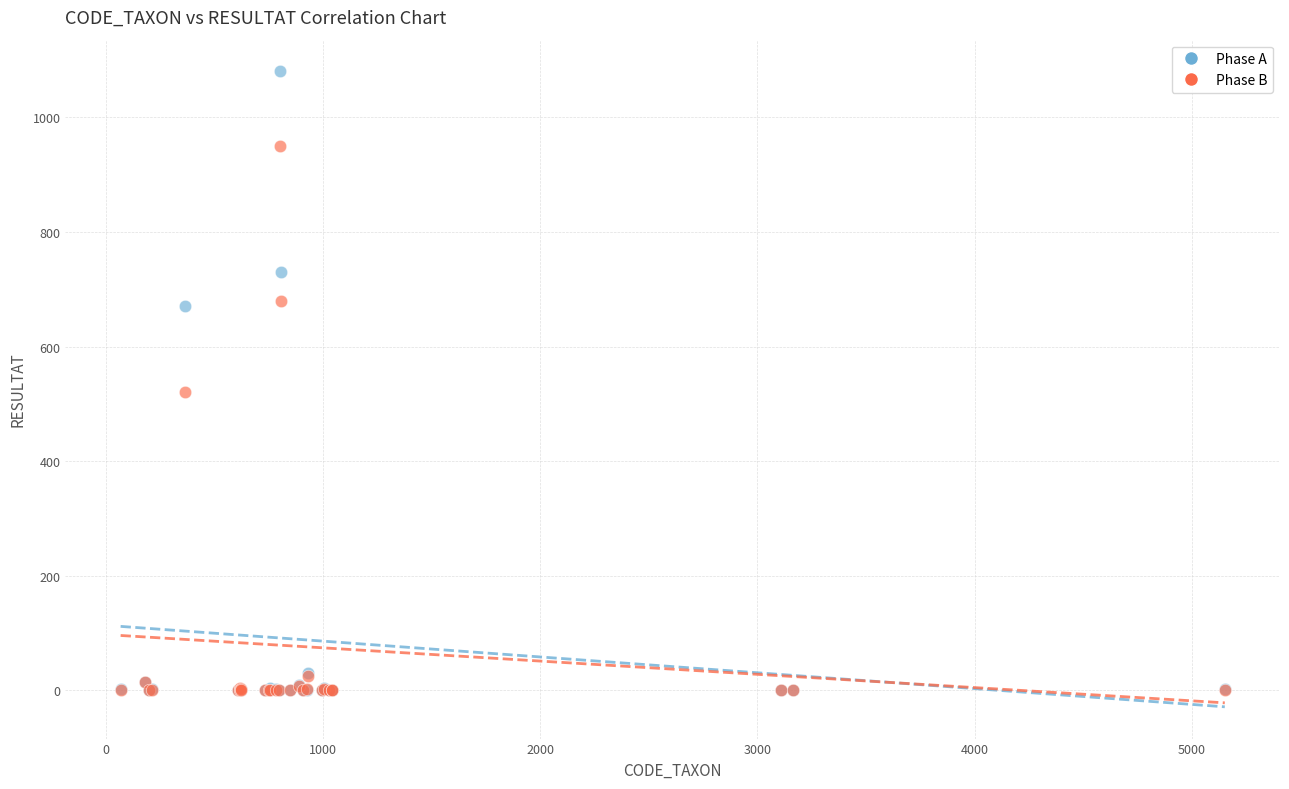

In the Phase B series, what Y value is closest to 475?

520